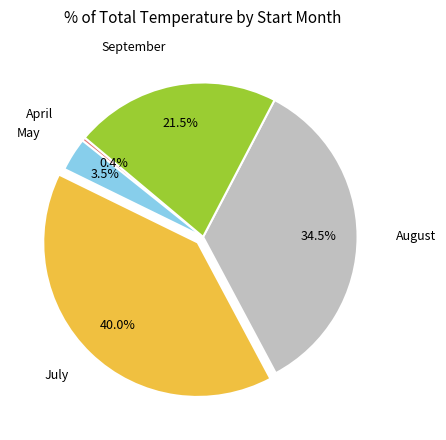

Is there a majority slice in this chart?

No